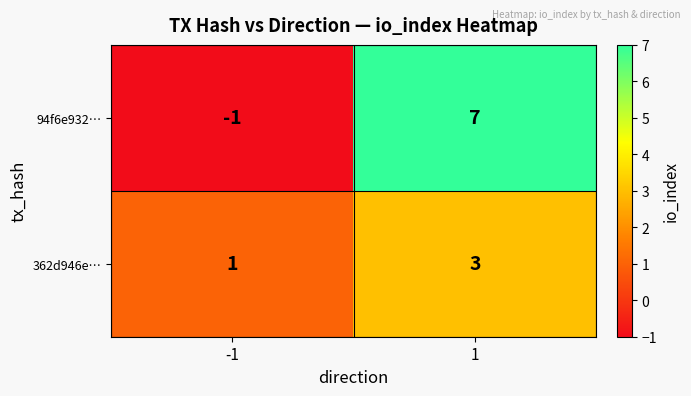

The value of 94f6e932… at -1 is -1. True or false?

True